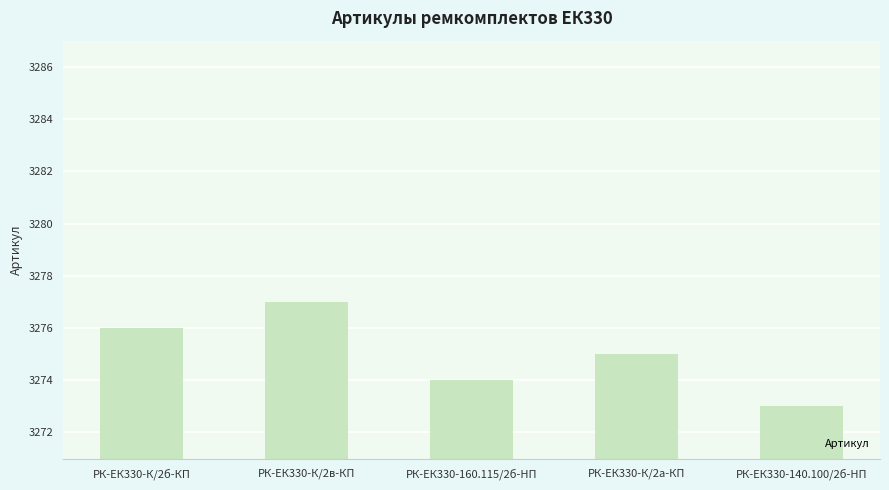

Does the chart contain stacked bars?

No